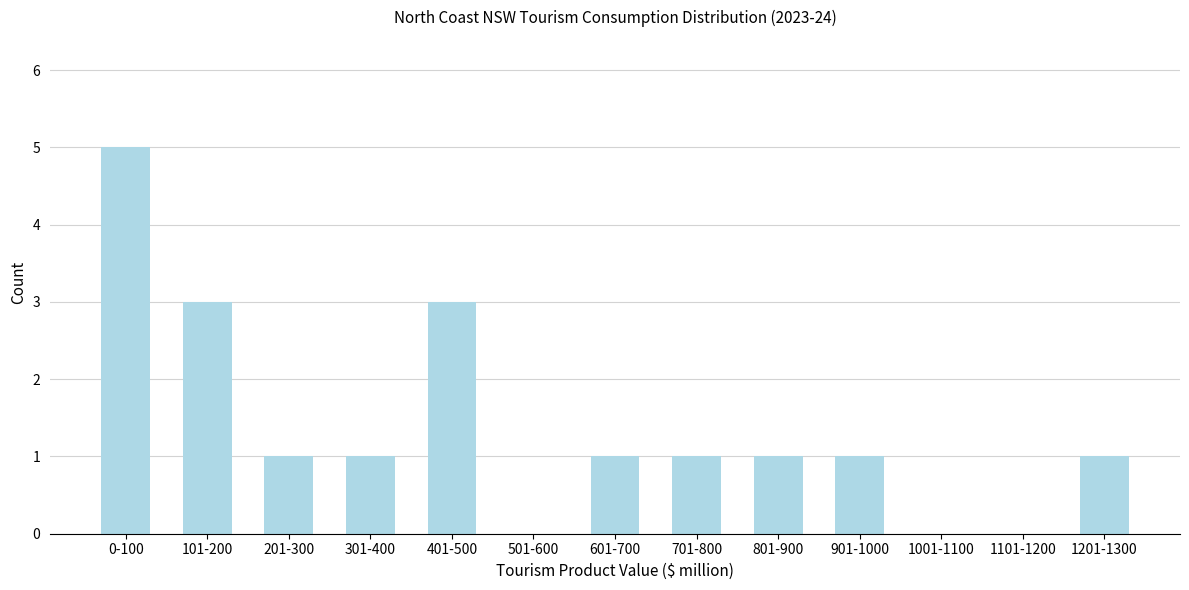

Reading left to right, transcribe all the data shown in this chart.

0-100=5	101-200=3	201-300=1	301-400=1	401-500=3	501-600=0	601-700=1	701-800=1	801-900=1	901-1000=1	1001-1100=0	1101-1200=0	1201-1300=1